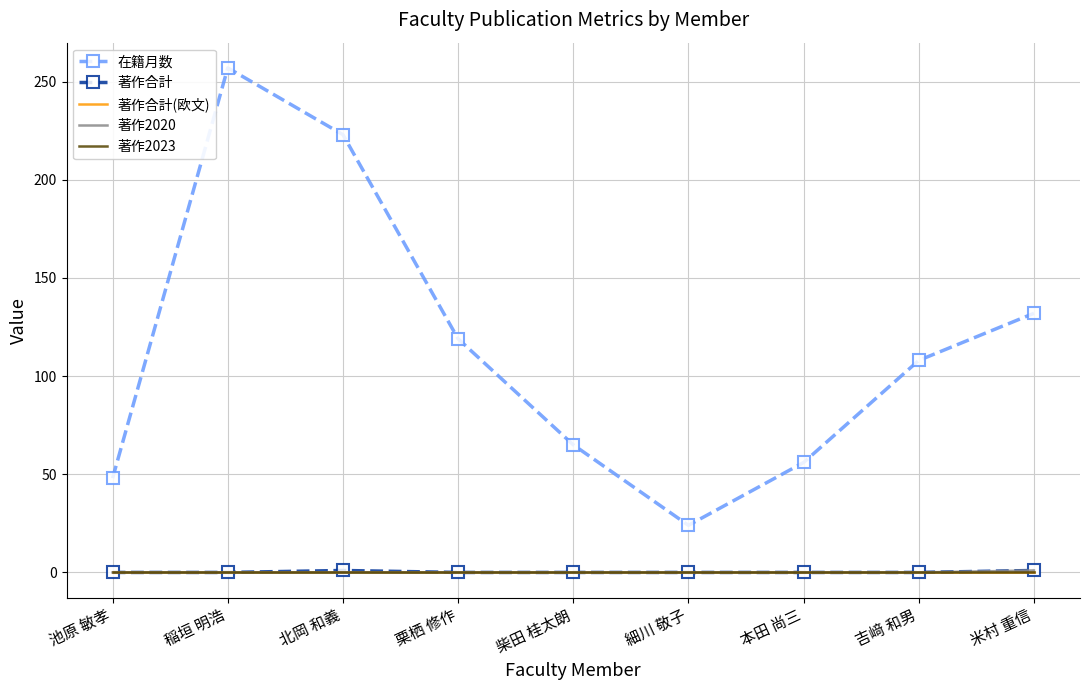

Reading left to right, what are all the values shown in this chart?

在籍月数: 池原 敏孝=48	稲垣 明浩=257	北岡 和義=223	栗栖 修作=119	柴田 桂太朗=65	細川 敬子=24	本田 尚三=56	吉﨑 和男=108	米村 重信=132
著作合計: 池原 敏孝=0	稲垣 明浩=0	北岡 和義=1	栗栖 修作=0	柴田 桂太朗=0	細川 敬子=0	本田 尚三=0	吉﨑 和男=0	米村 重信=1
著作合計(欧文): 池原 敏孝=0	稲垣 明浩=0	北岡 和義=0	栗栖 修作=0	柴田 桂太朗=0	細川 敬子=0	本田 尚三=0	吉﨑 和男=0	米村 重信=0
著作2020: 池原 敏孝=0	稲垣 明浩=0	北岡 和義=0	栗栖 修作=0	柴田 桂太朗=0	細川 敬子=0	本田 尚三=0	吉﨑 和男=0	米村 重信=1
著作2023: 池原 敏孝=0	稲垣 明浩=0	北岡 和義=0	栗栖 修作=0	柴田 桂太朗=0	細川 敬子=0	本田 尚三=0	吉﨑 和男=0	米村 重信=0